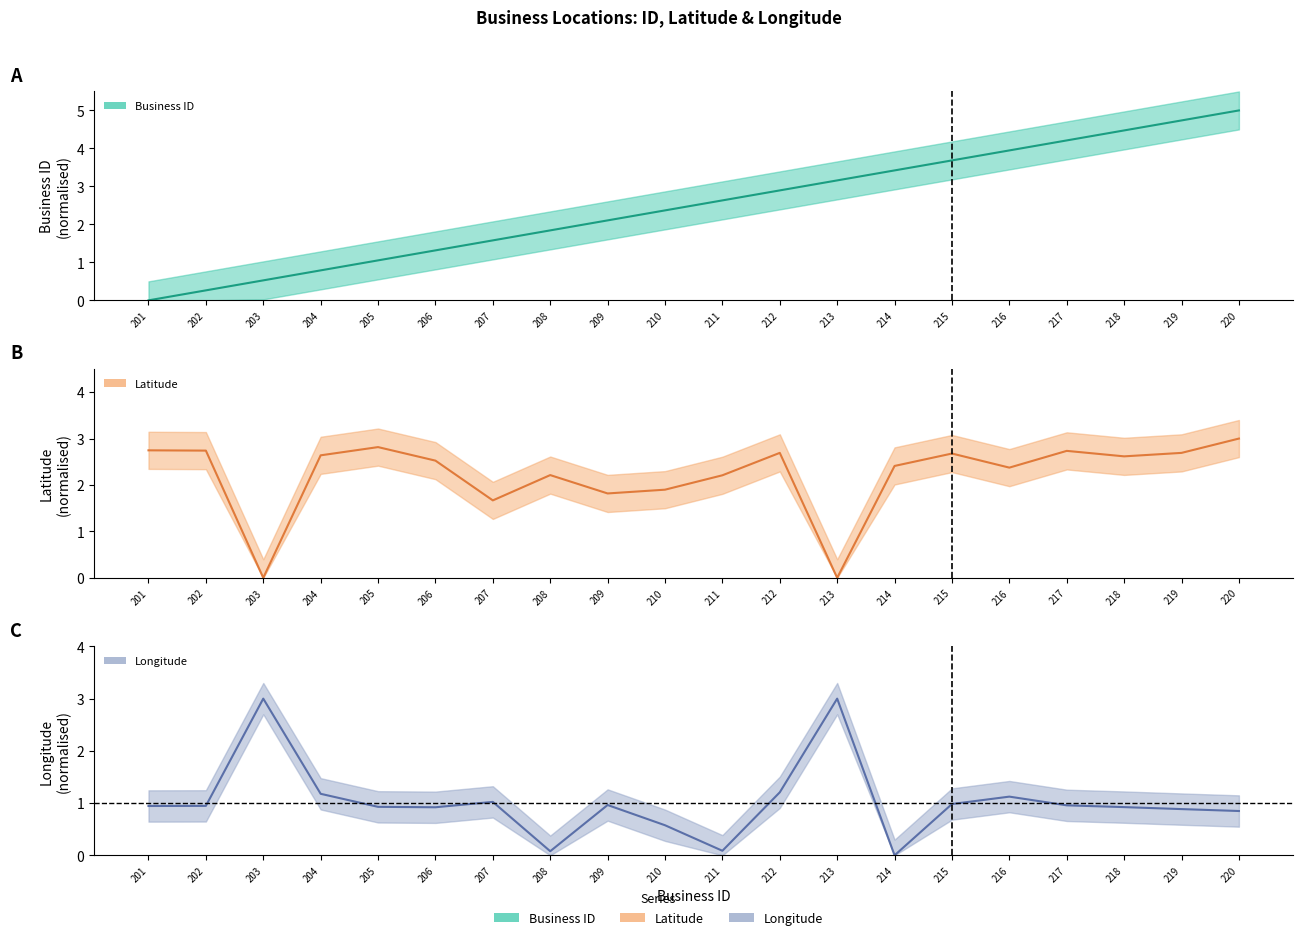

What is the difference between the maximum and second lowest values in the latitude series?

3.0